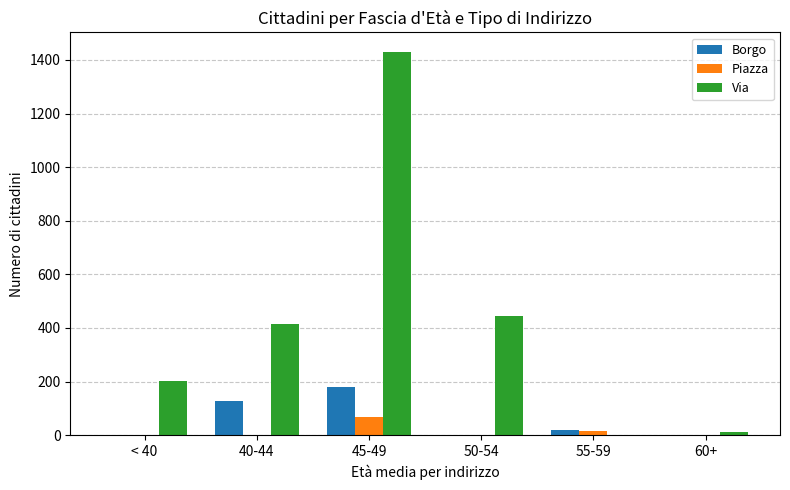

The value of Borgo at 40-44 is 126. True or false?

True